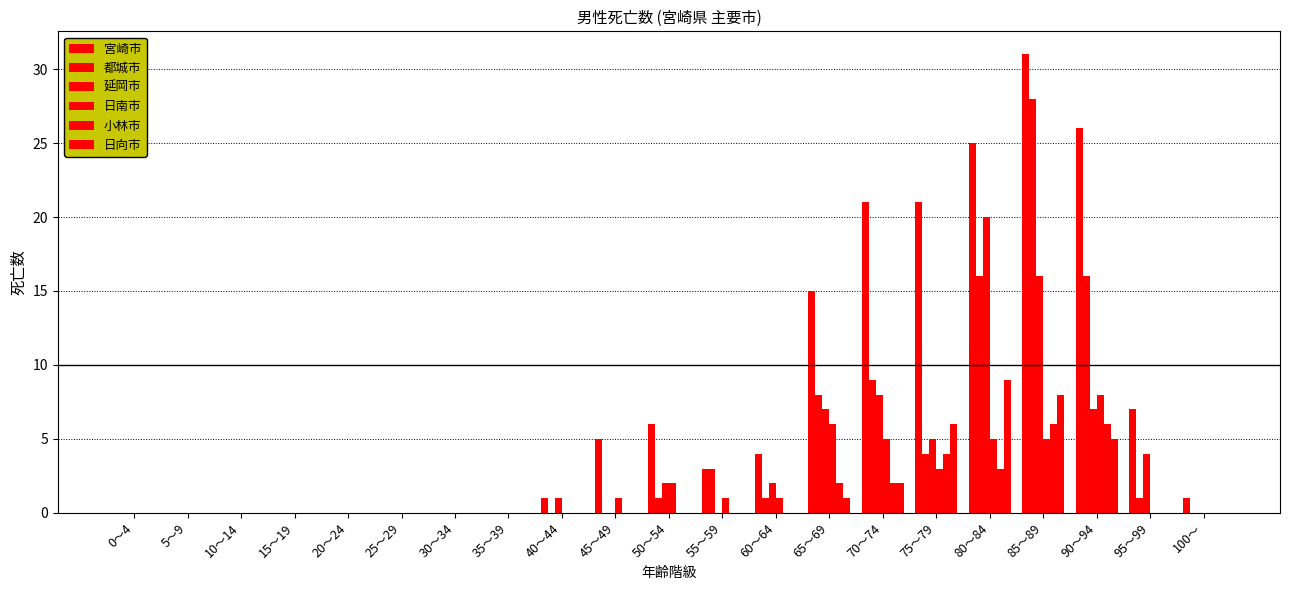

What is the spread (max minus min) of values at 80～84?

22